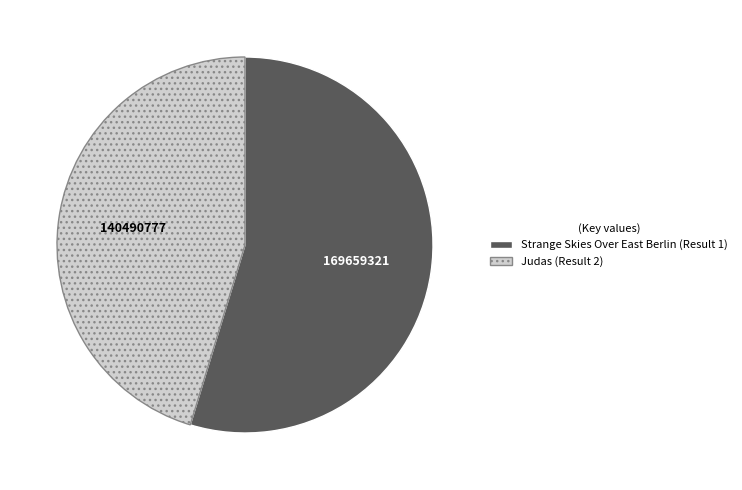

How many segments does this pie chart have?

2